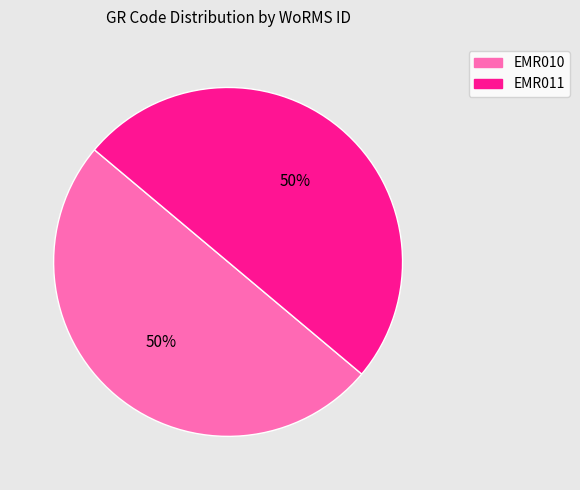

Is it true that EMR011 is 50% of the pie?

True